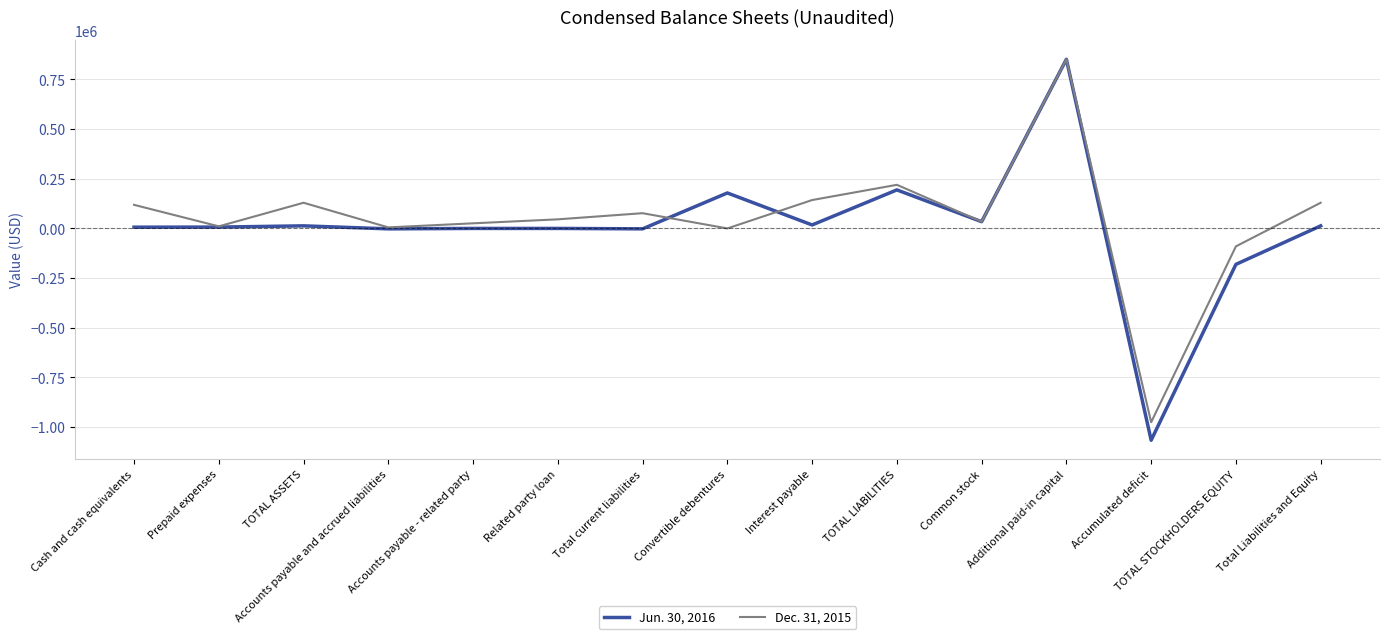

Rank the series by their average value, from lowest to highest.

Jun. 30, 2016, Dec. 31, 2015